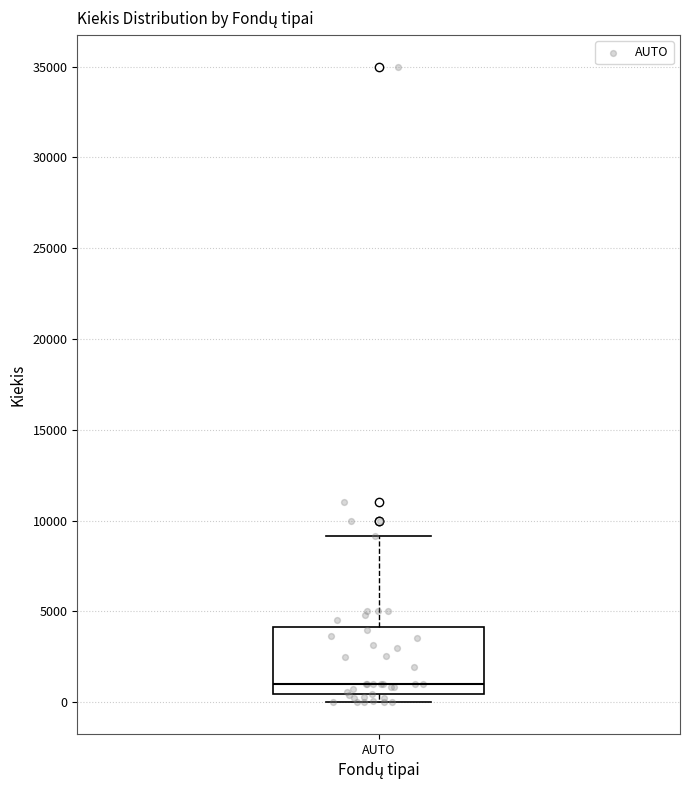

Read this box plot against the y-axis: the position of the median line, the range covered by the box, and the ends of both whiskers. The values are not printed on the chart, so give them approximately, as read against the axis.

median 1000, box 500 to 4000, whiskers 0 to 9000